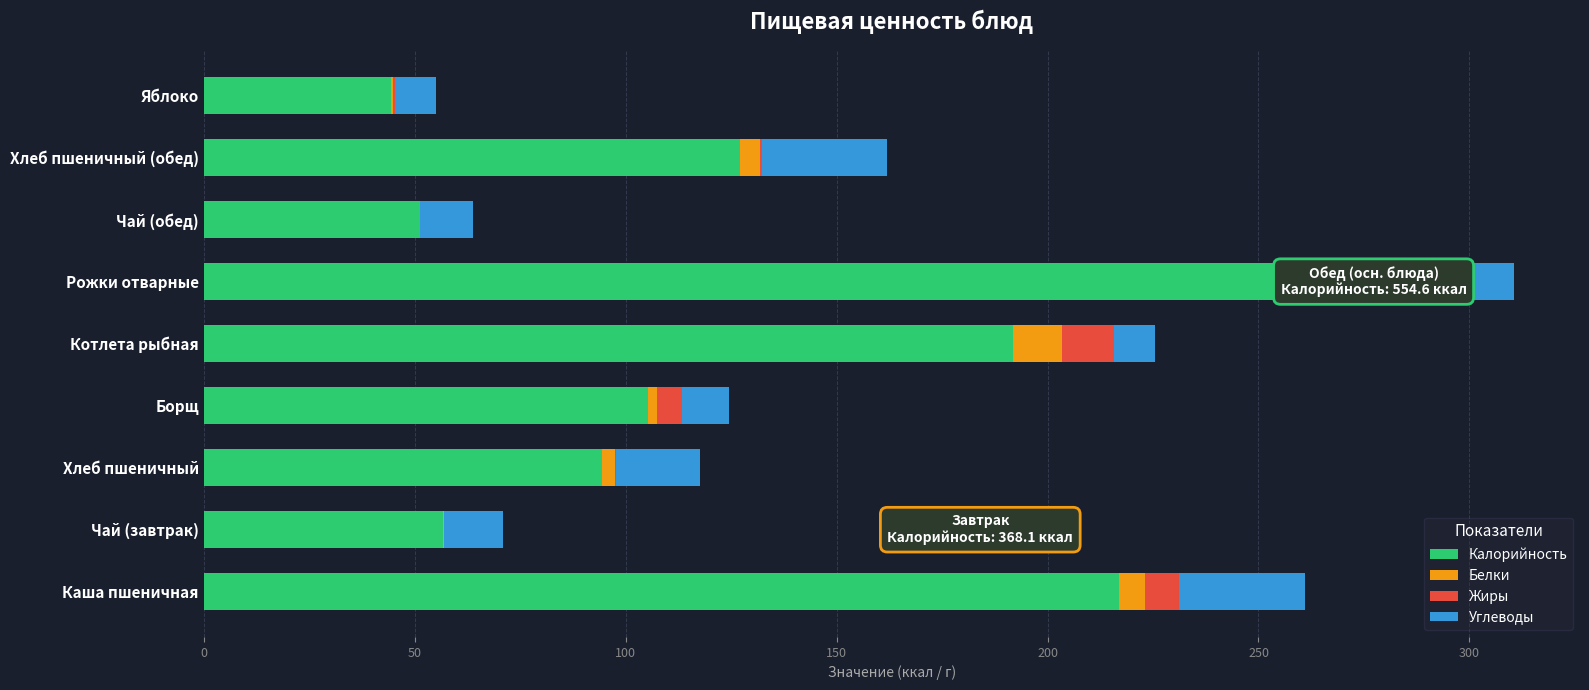

Which category has the highest value in the Калорийность series?

Рожки отварные